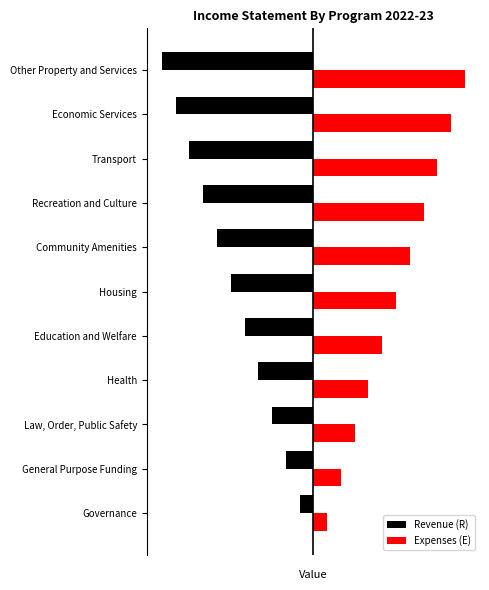

What are all the series names shown in the legend?

Revenue (R), Expenses (E)